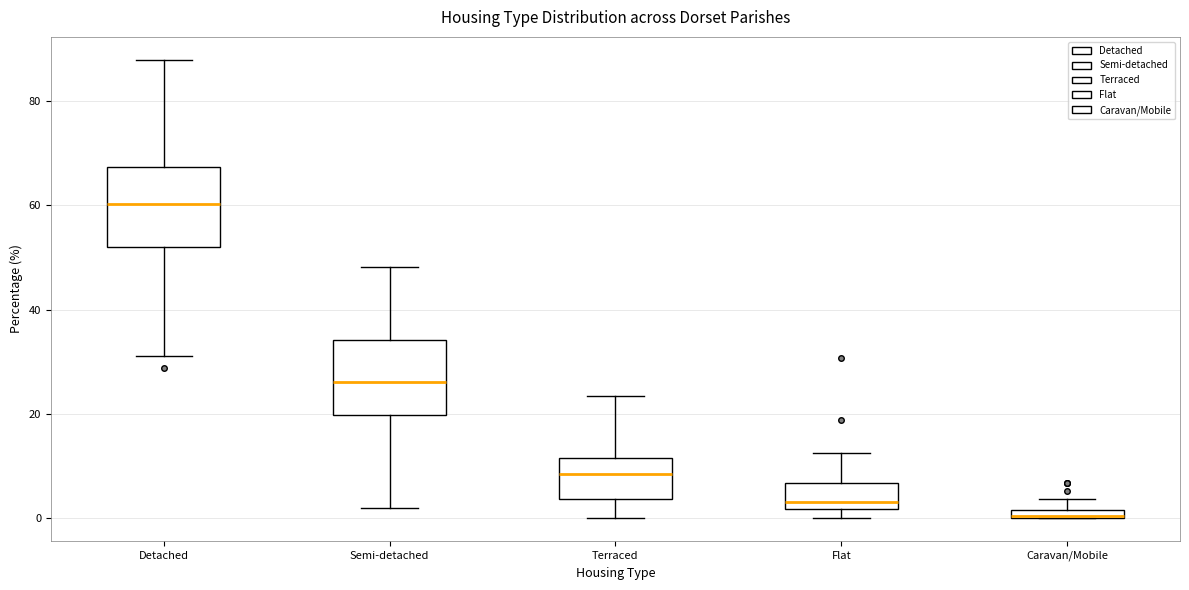

Where is the lower edge of the box for Semi-detached on the y-axis? The values are not printed on the chart, so give them approximately, as read against the axis.

20